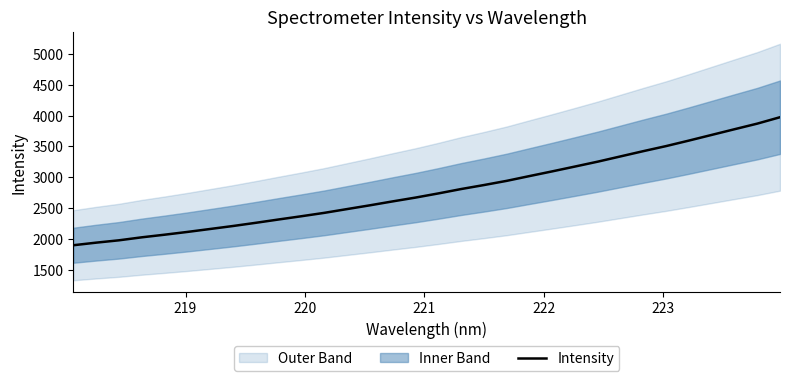

What is the highest value of the Intensity series?

3975.3